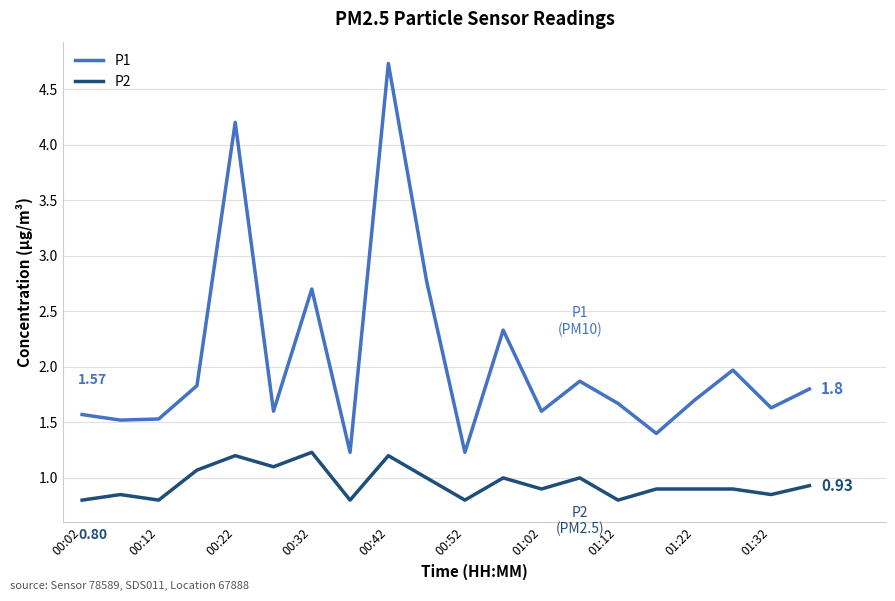

True or false: P2 and P1 intersect in this chart.

False